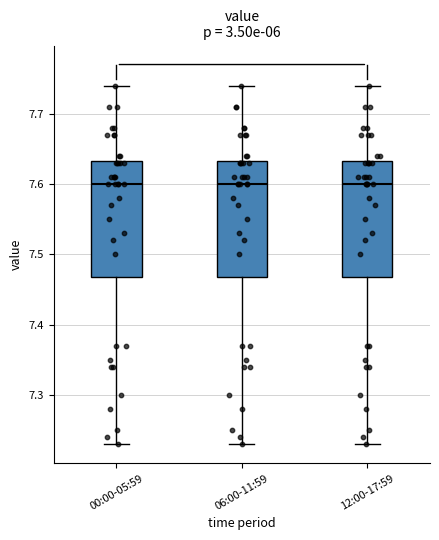

Reading left to right, transcribe this box plot: for each box, give where its median line is, the range the box spans, and where its two whiskers end, as read against the y-axis. The values are not printed on the chart, so give them approximately, as read against the axis.

00:00-05:59: median 7.60, box 7.47 to 7.63, whiskers 7.23 to 7.74
06:00-11:59: median 7.60, box 7.47 to 7.63, whiskers 7.23 to 7.74
12:00-17:59: median 7.60, box 7.47 to 7.63, whiskers 7.23 to 7.74